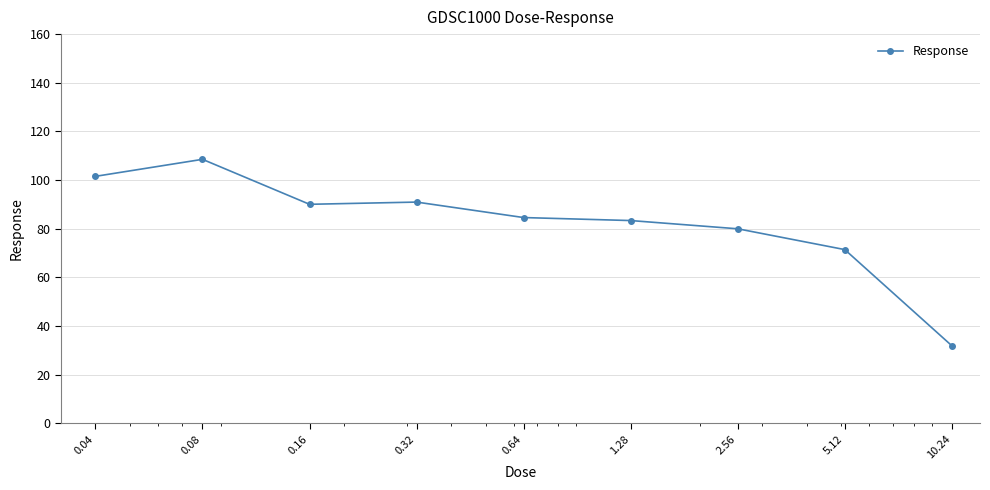

What is the average value?

82.5